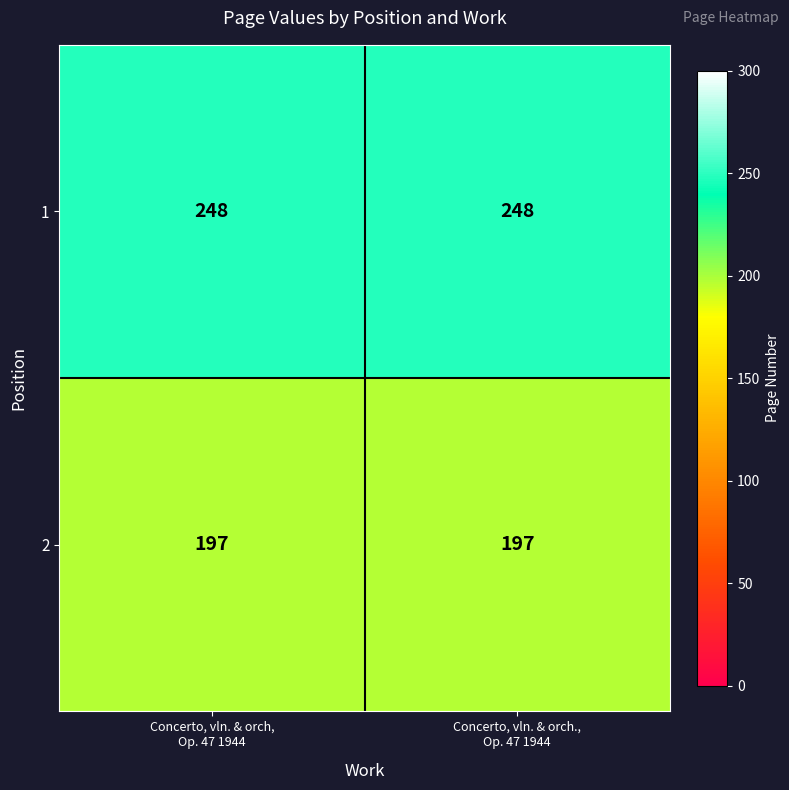

What is the lowest value of the 1 series?

248